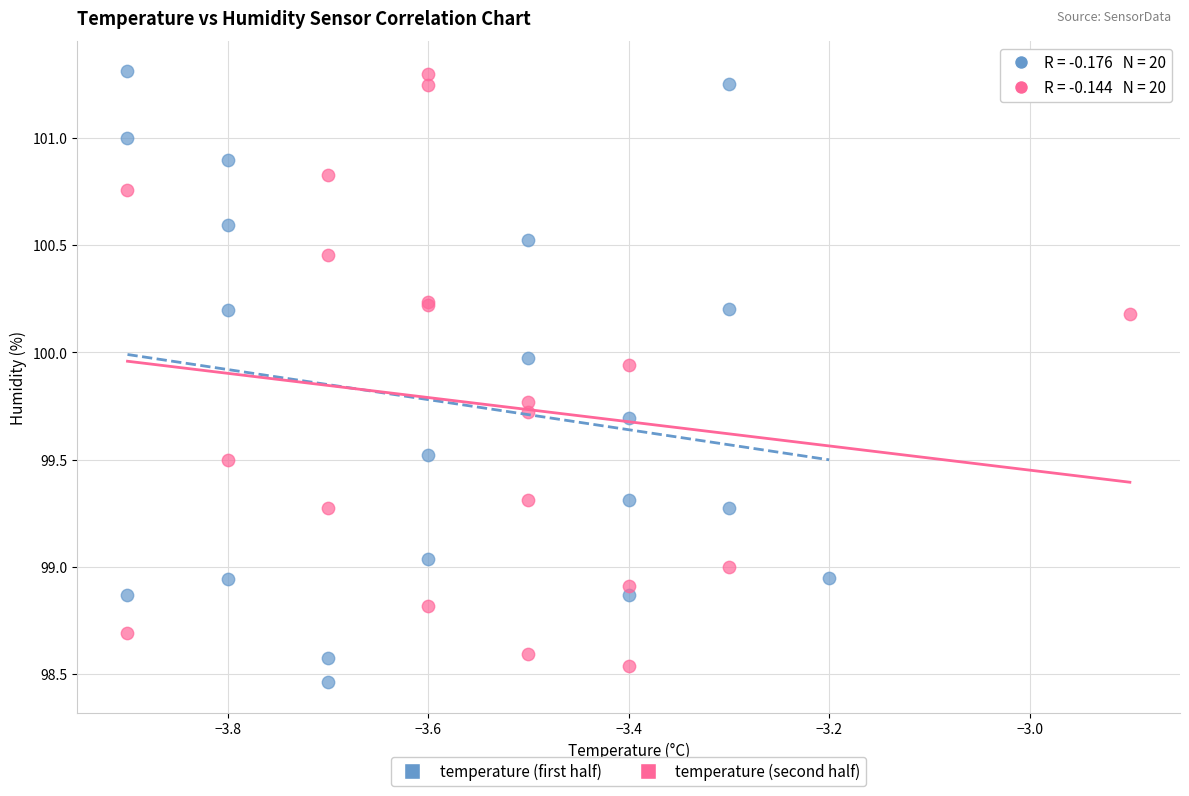

Which series has the largest Y range (max minus min)?

temperature (first half)